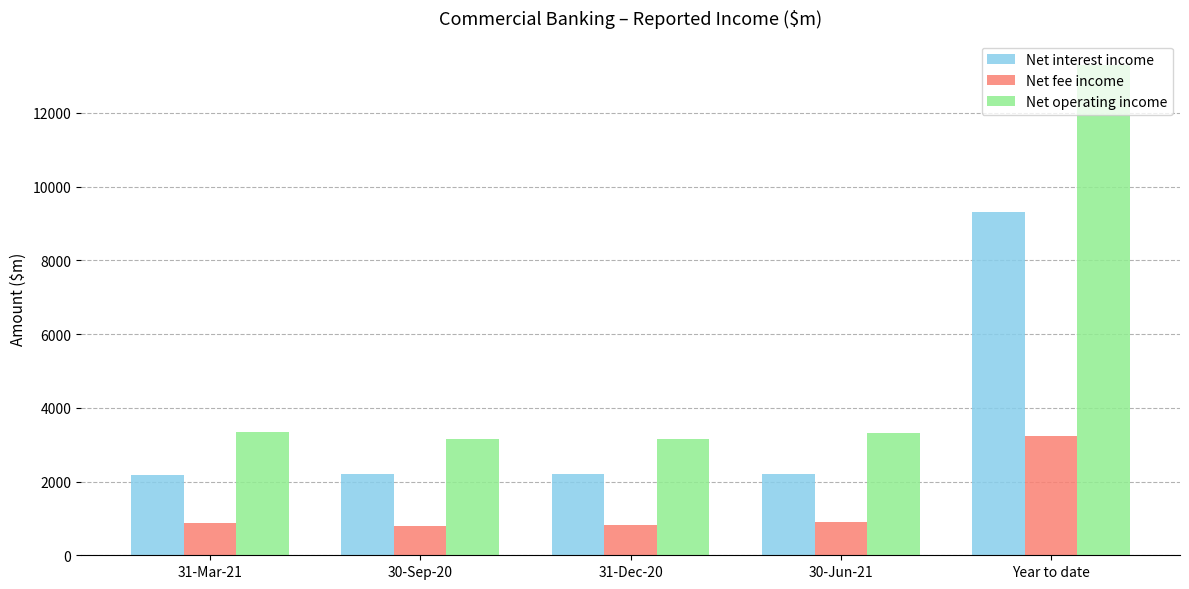

Rank the series by their average value, from lowest to highest.

Net fee income, Net interest income, Net operating income